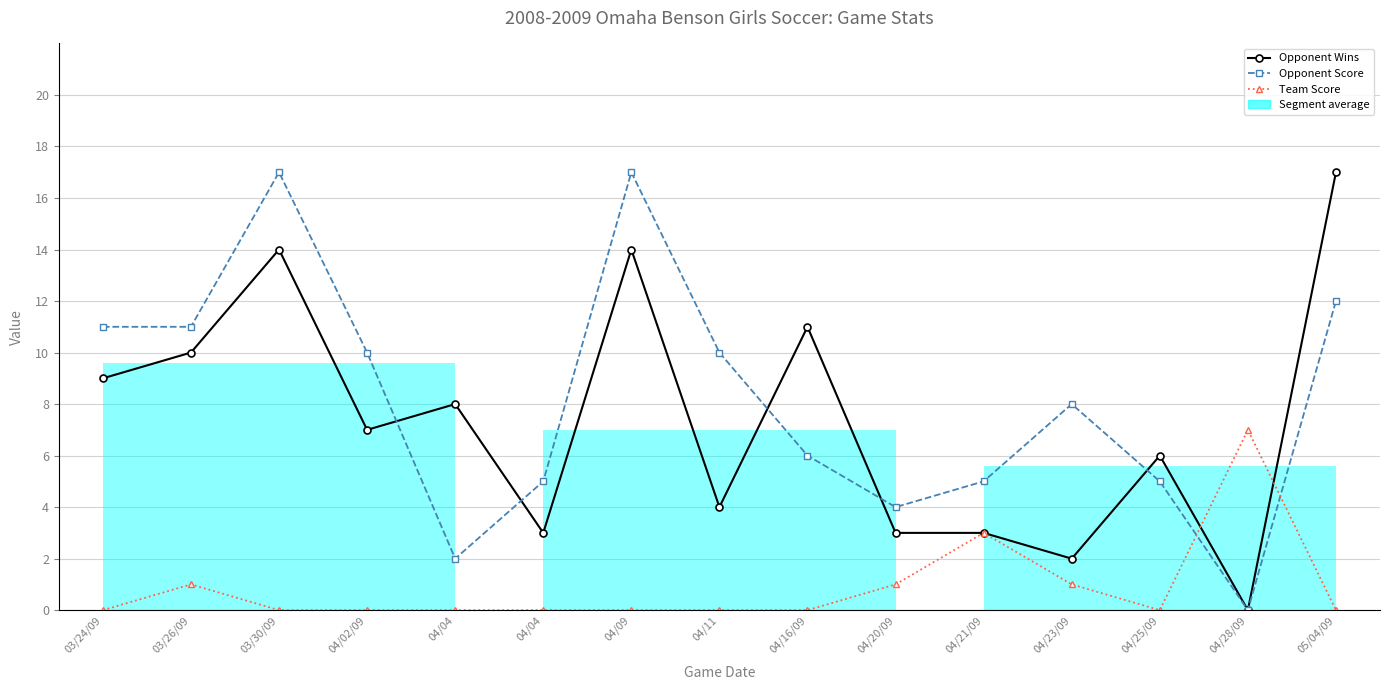

At how many categories does at least one series exceed 7?

10